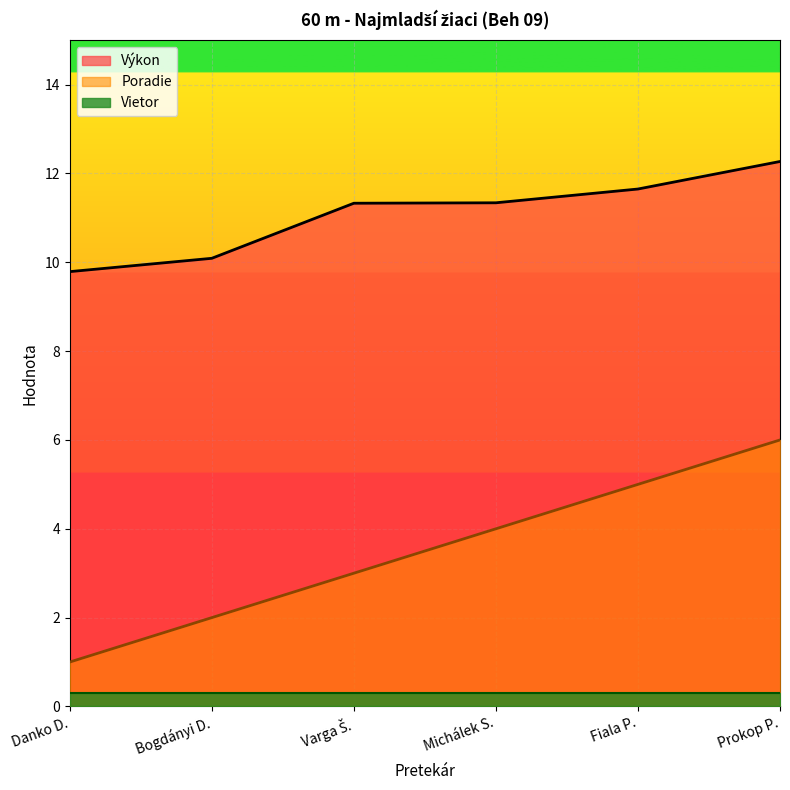

What is the lowest value of the Poradie series?

1.0